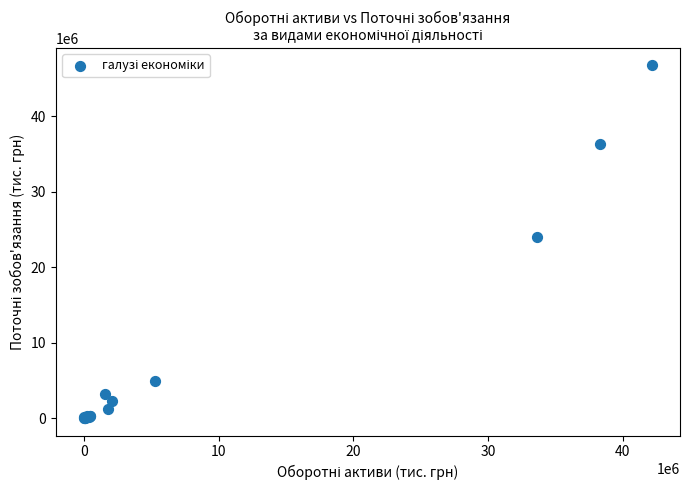

What Y value in the scatter plot is closest to 23362097?

23966466.9